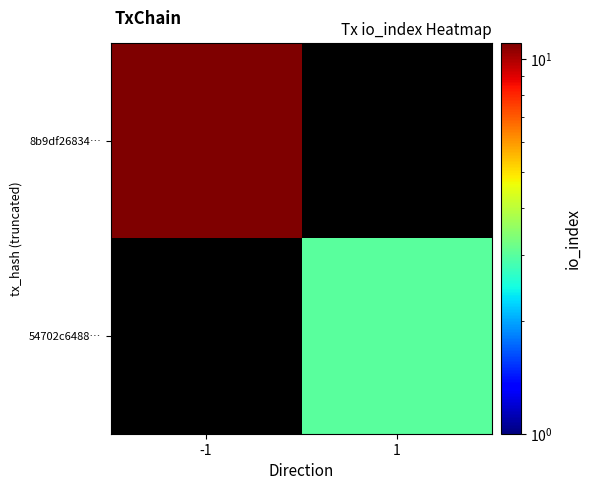

List the series in order of their overall mean, highest first.

8b9df26834…, 54702c6488…